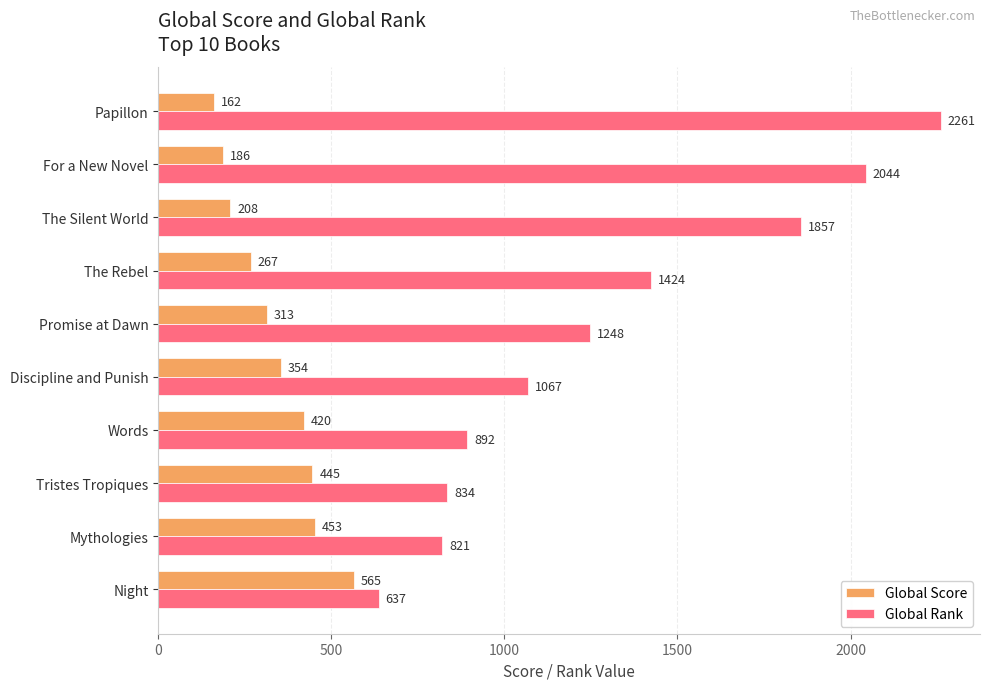

How many data points does each series have?

10